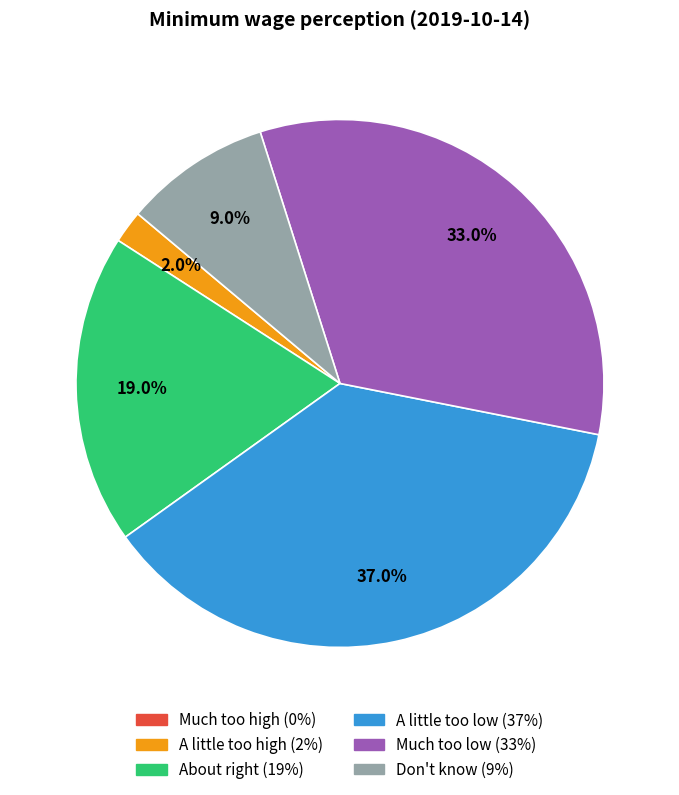

How much of the chart is everything except Don't know?

91.0%